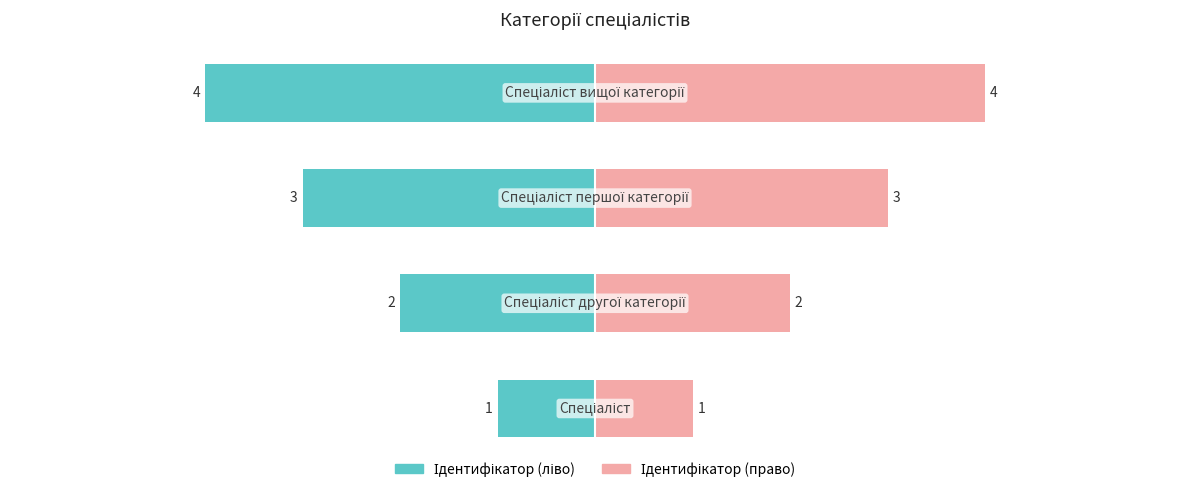

What is the value of the Ідентифікатор (право) bar at the 1st from the left?

1